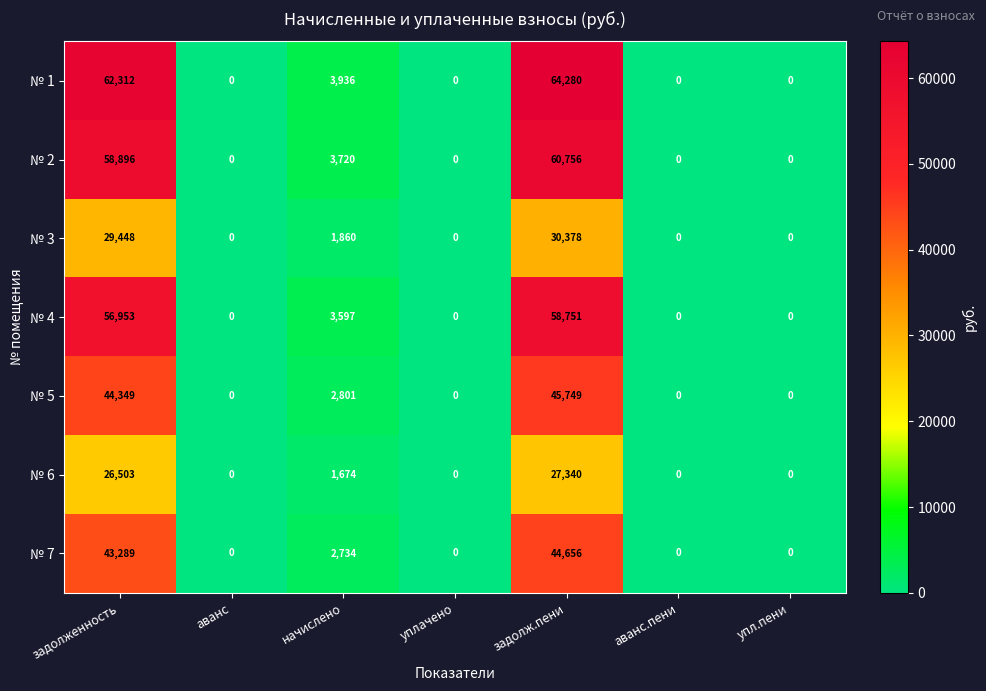

What is the sum of all № 6 values?

55517